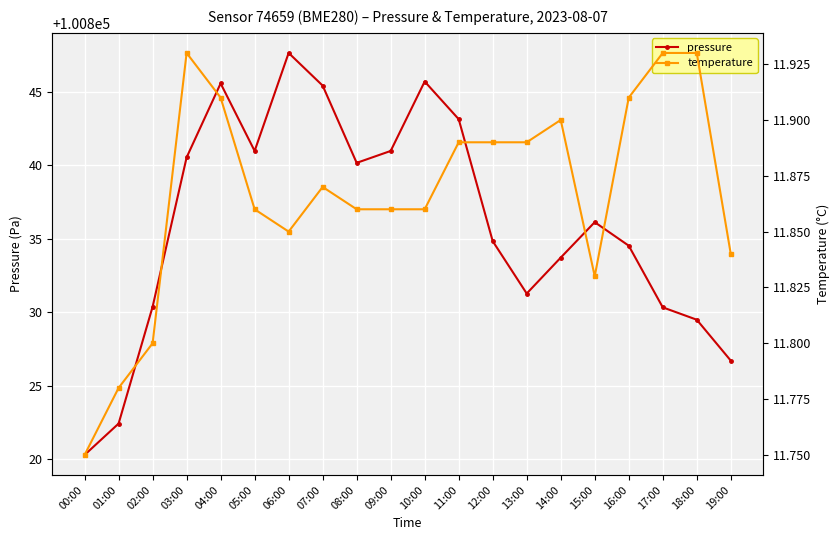

True or false: pressure and temperature cross at least once.

False